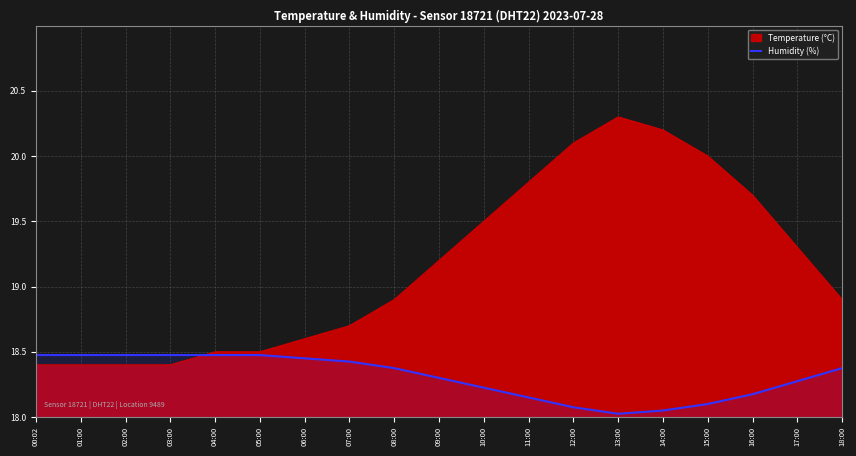

How many points are lower than both their immediate neighbors (excluding endpoints)?

1